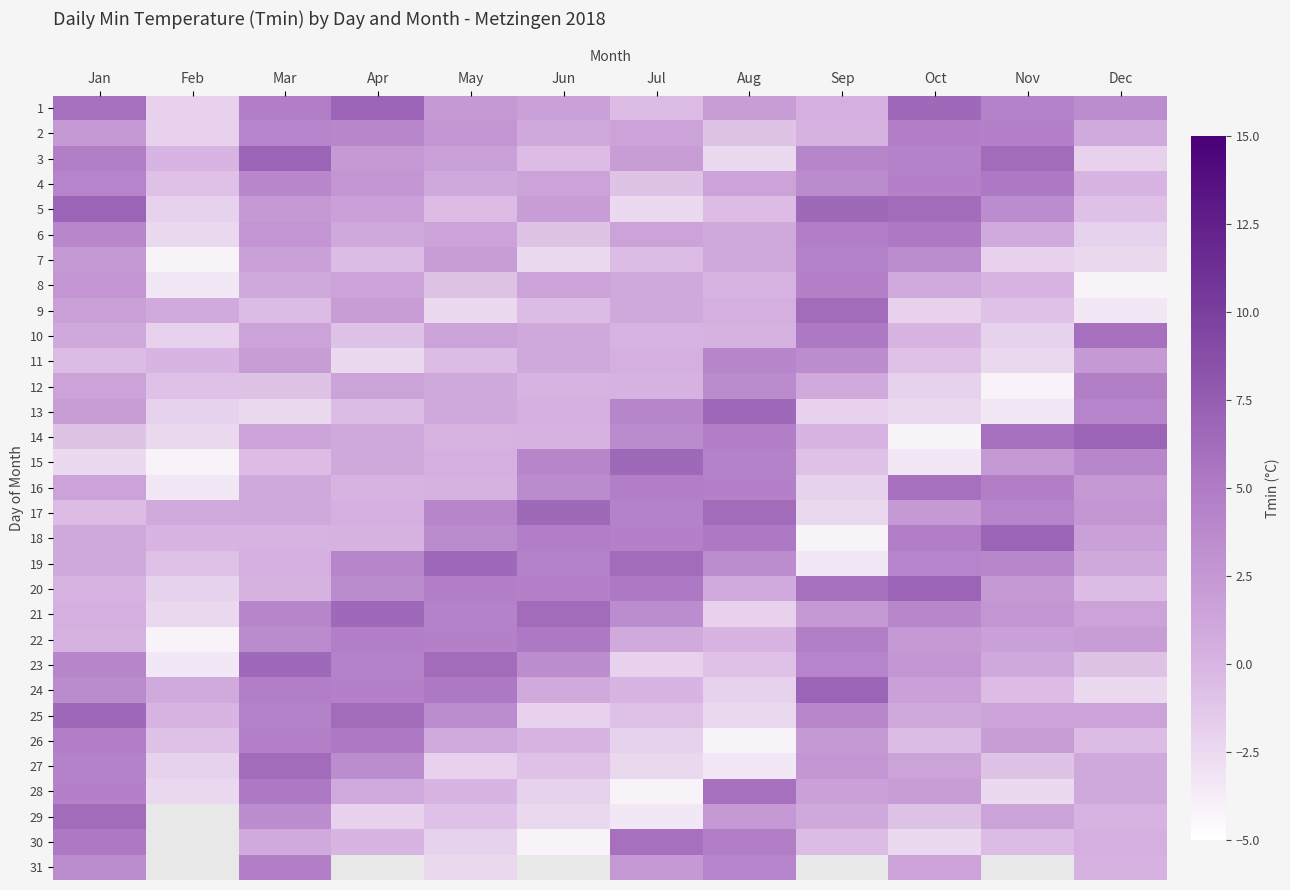

At which category does the chart reach its minimum across all series?

Feb